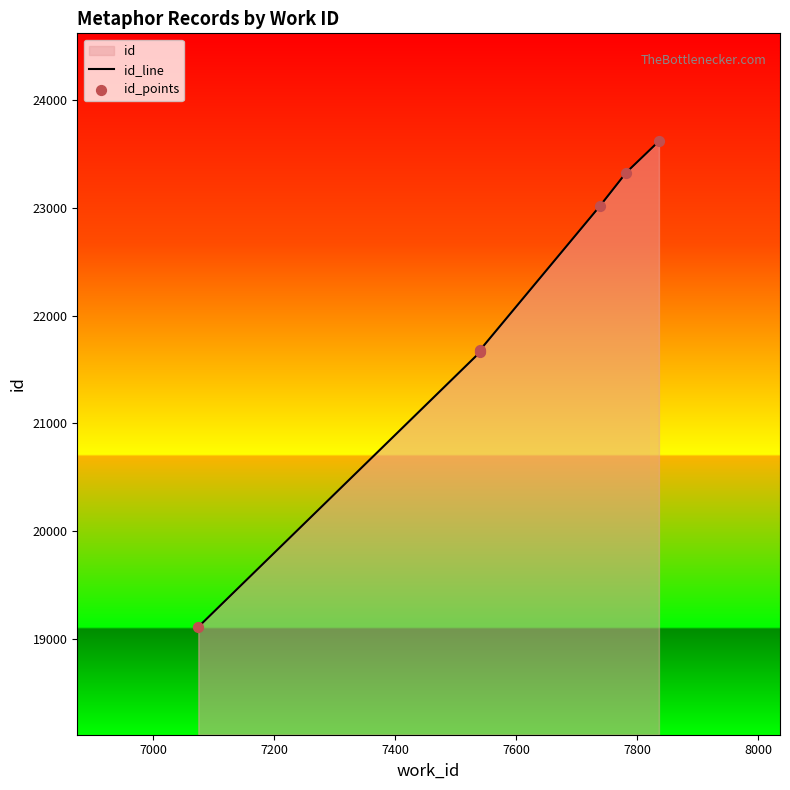

At how many categories does at least one series exceed 22653?

3